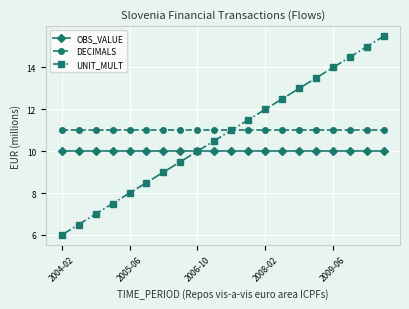

What is the greatest value displayed?

15.5